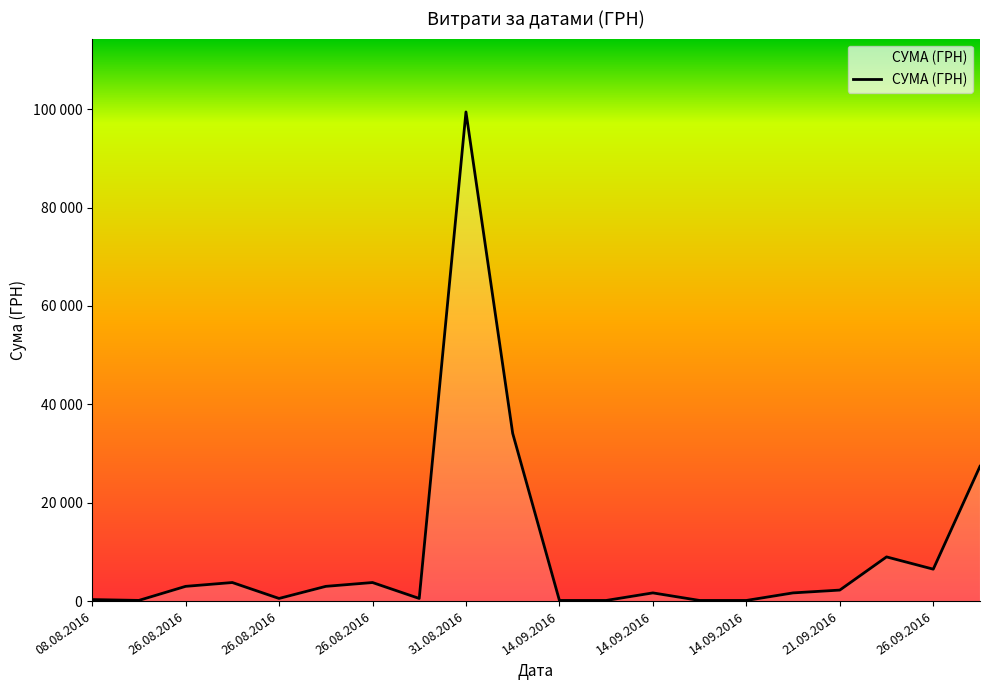

Is this an area chart (filled region under the line)?

Yes